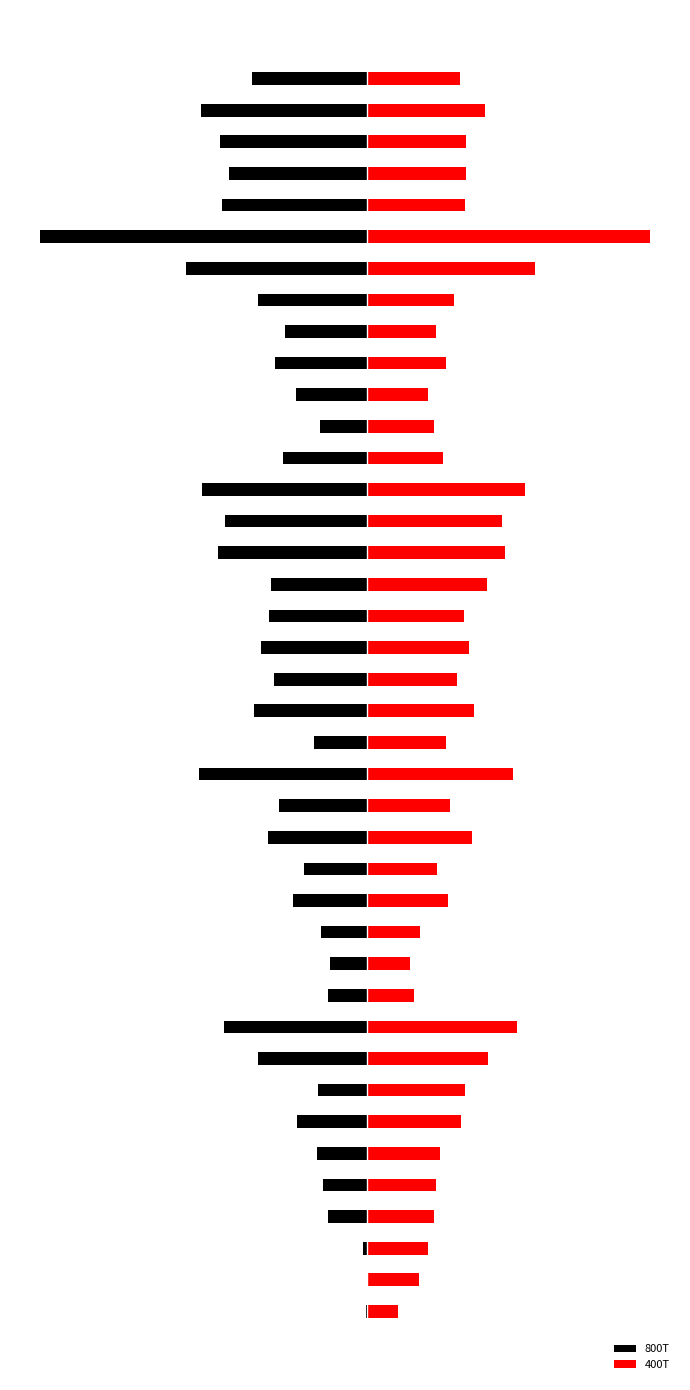

List the series in order of their peak value, lowest first.

800T, 400T